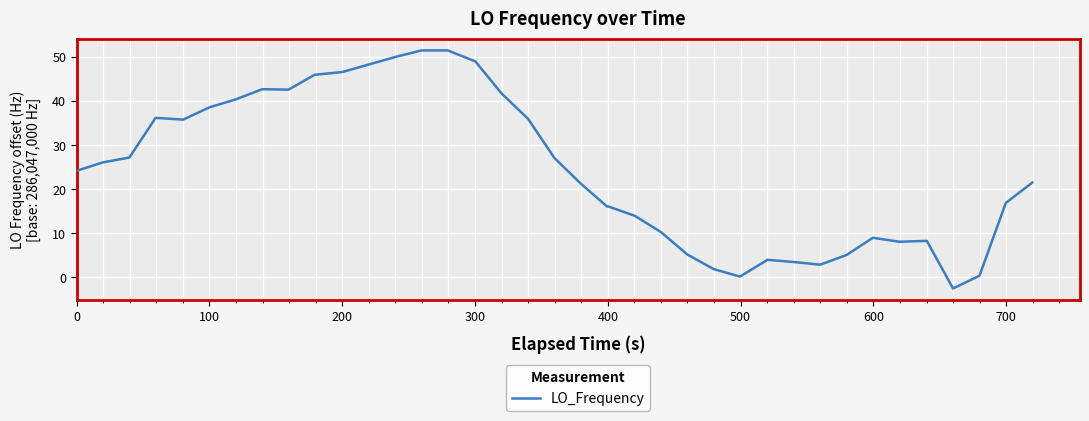

What is the difference between the maximum and minimum values?

54.0